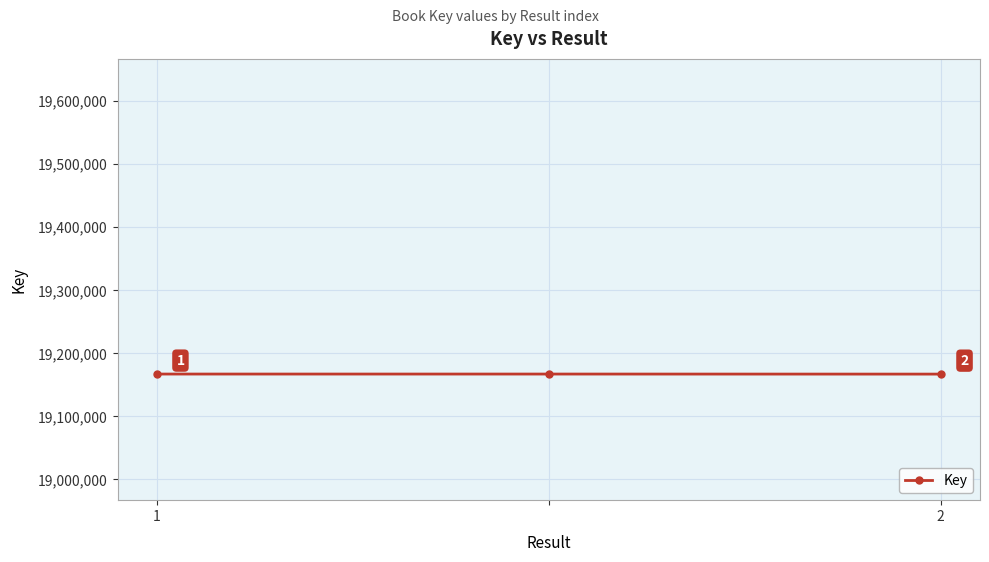

Count the values in the range 19167042 to 19167130.

3